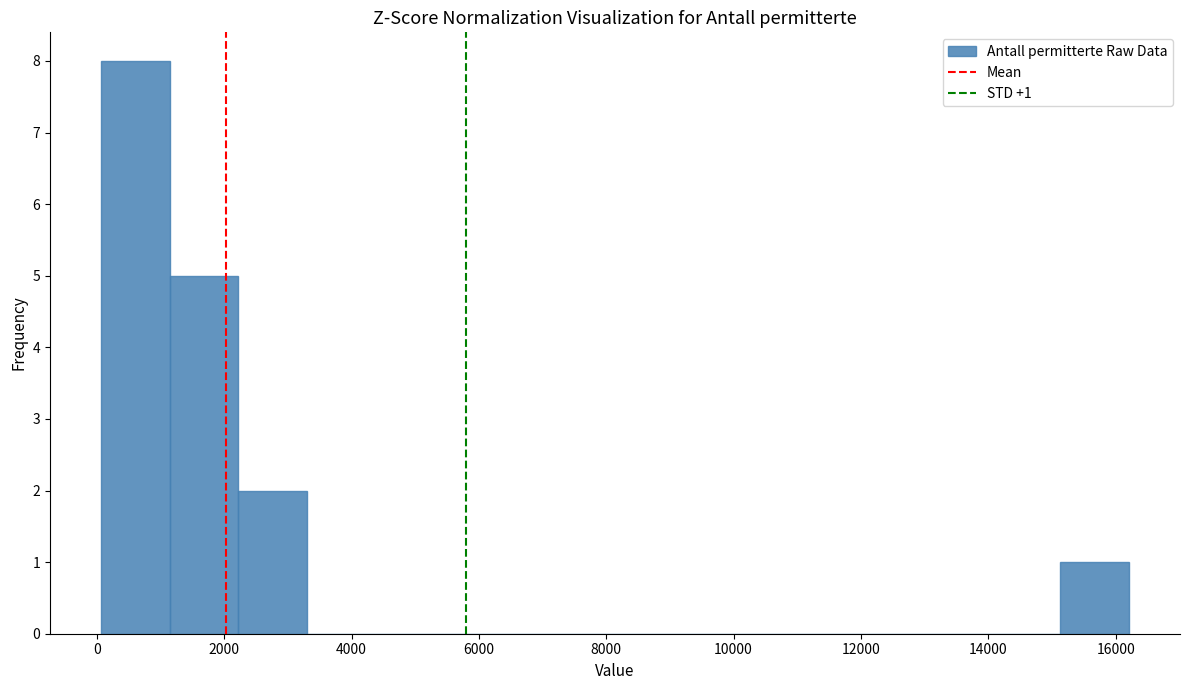

Over which range of the x-axis is the bar tallest?

0 to 1200